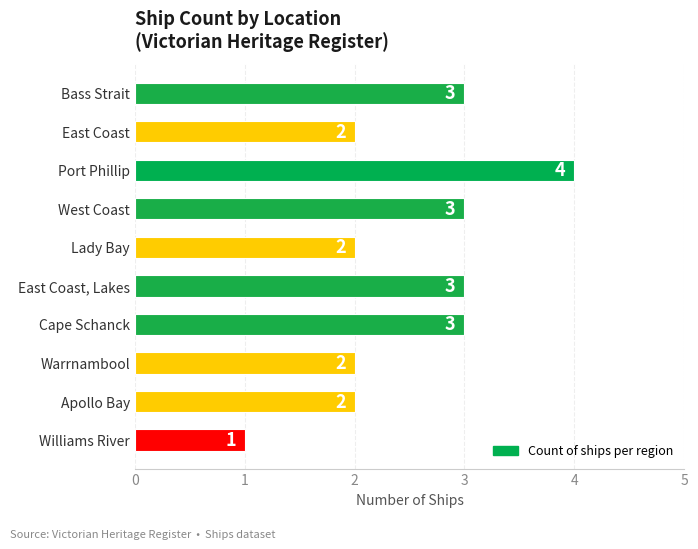

Read the value at East Coast, Lakes.

3